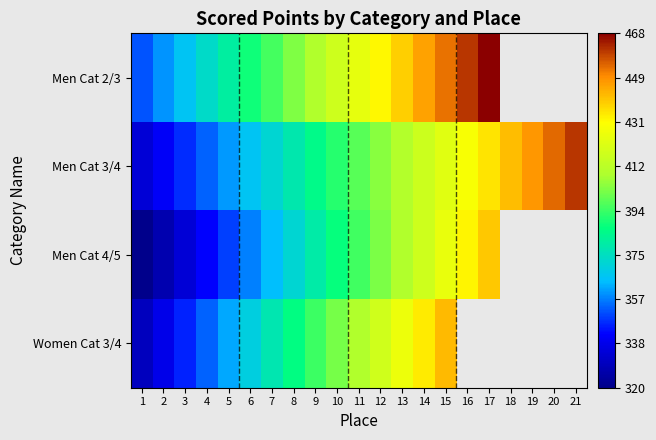

Between 15 and 13, which is larger?

15